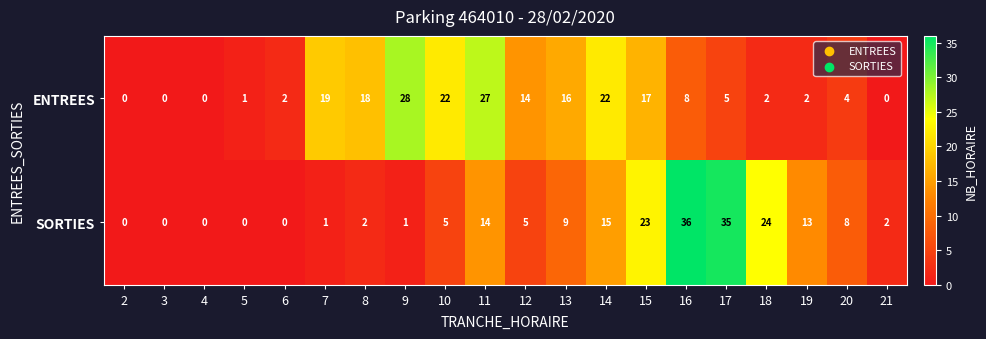

How many categories are shown in the chart?

20